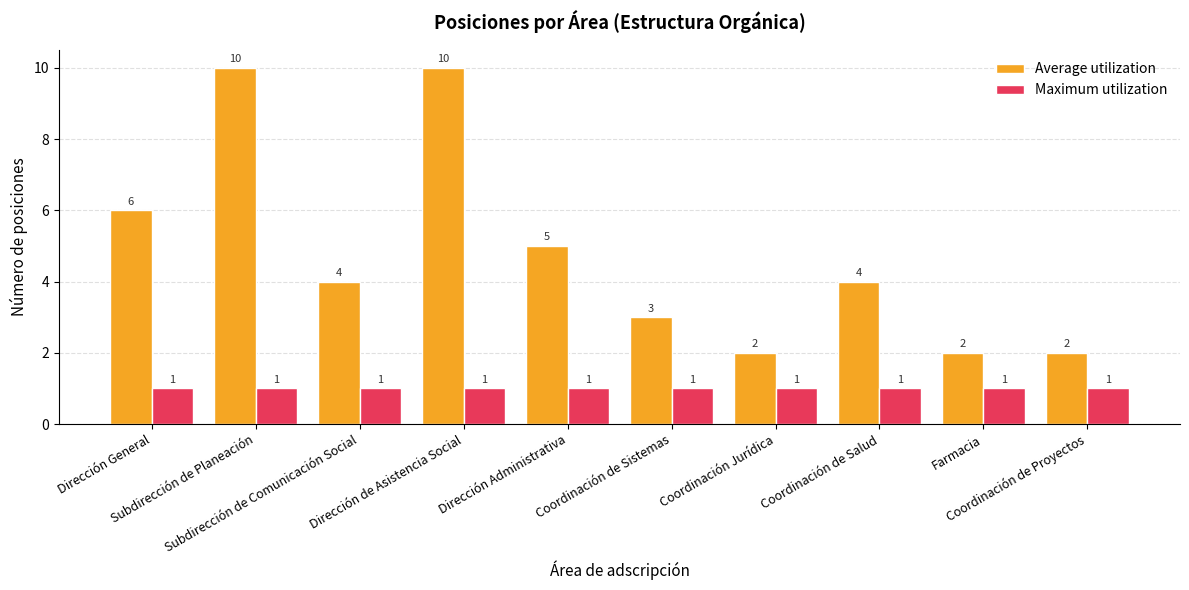

What is the difference between the highest and lowest values at Dirección Administrativa?

4